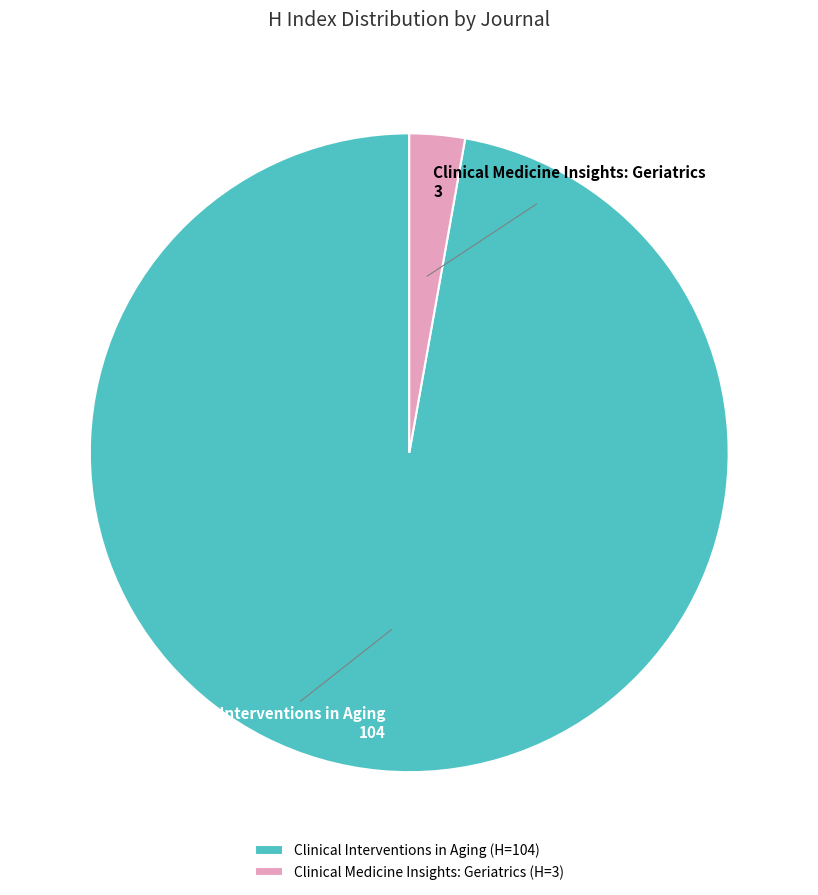

Between Clinical Medicine Insights: Geriatrics and Clinical Interventions in Aging, which is larger?

Clinical Interventions in Aging